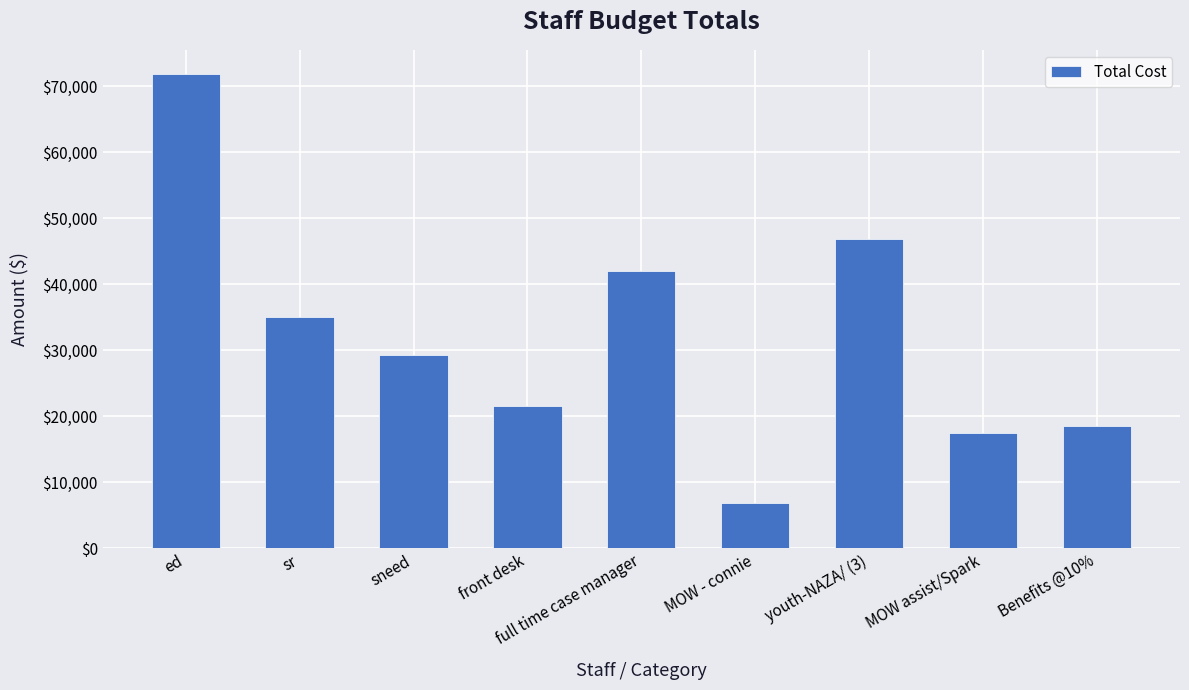

What is the ratio of the value at MOW - connie to the value at sr?

0.2